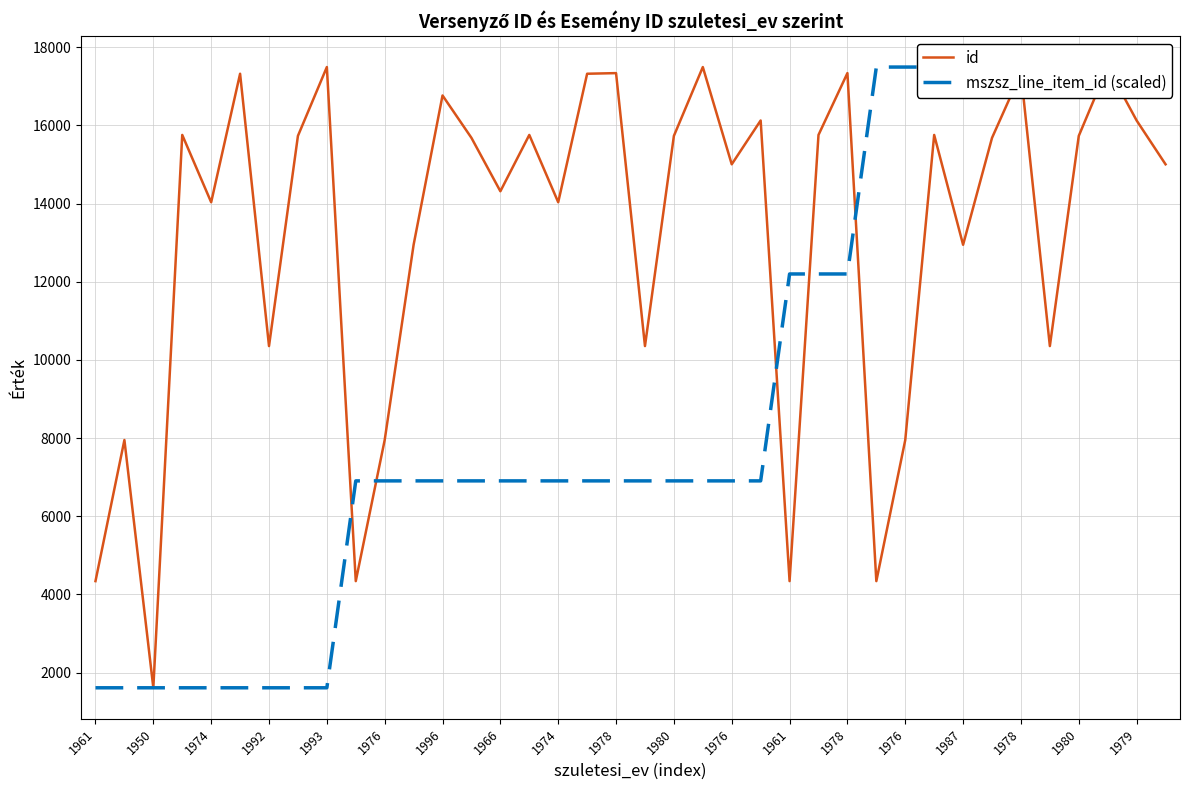

How many lines are shown in the chart?

2